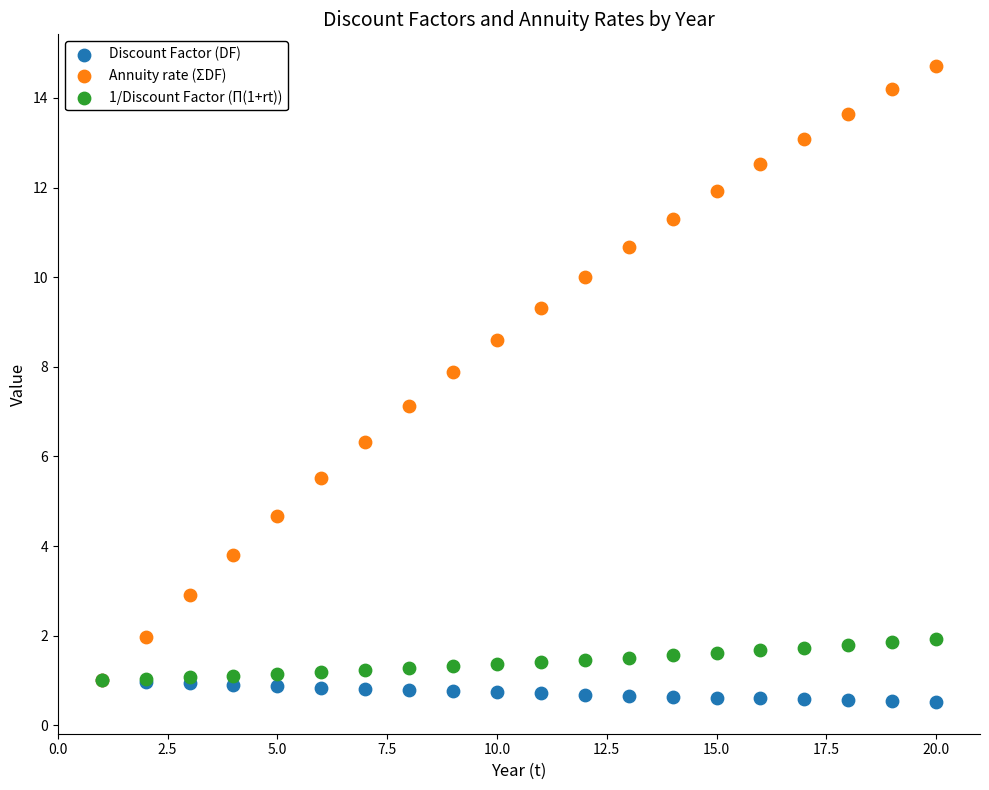

Which series has the widest spread of Y values?

Annuity rate (ΣDF)